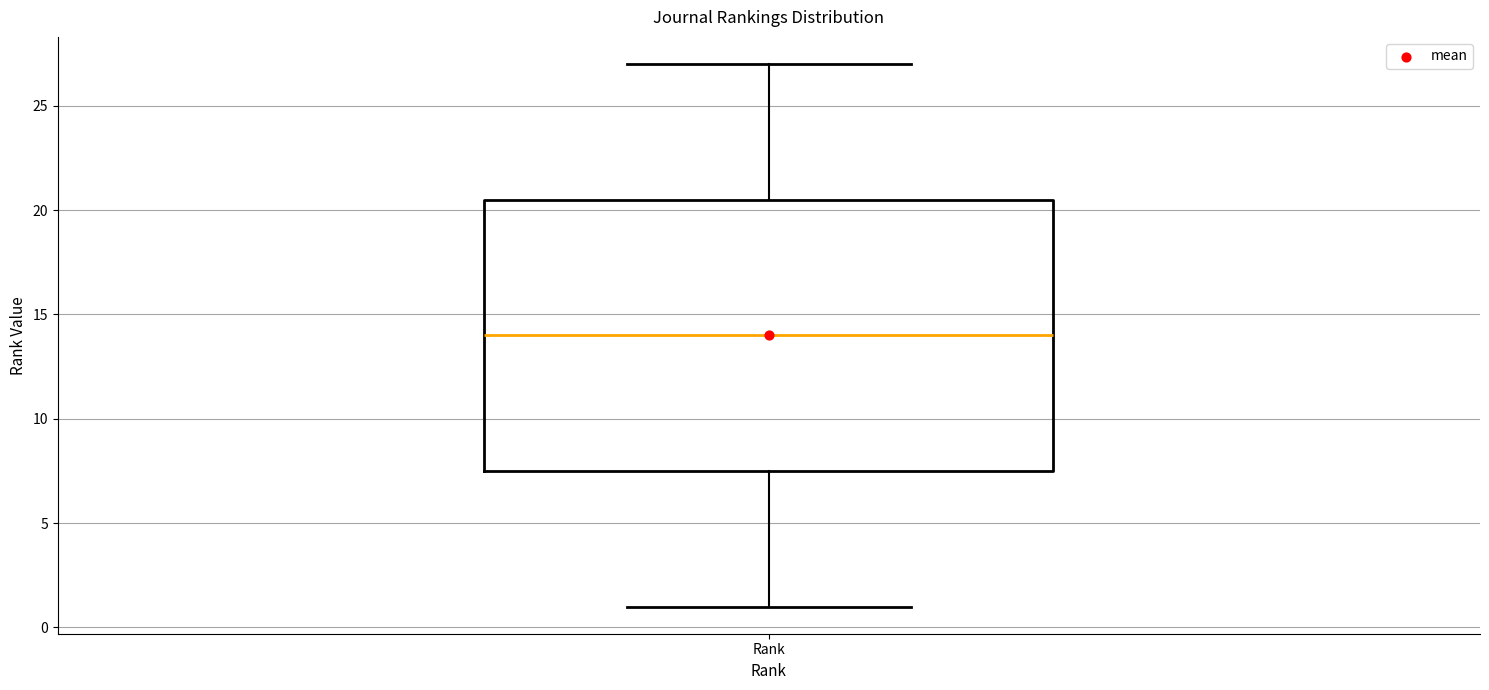

Where does the upper whisker of the box for Rank end on the y-axis? The values are not printed on the chart, so give them approximately, as read against the axis.

27.0